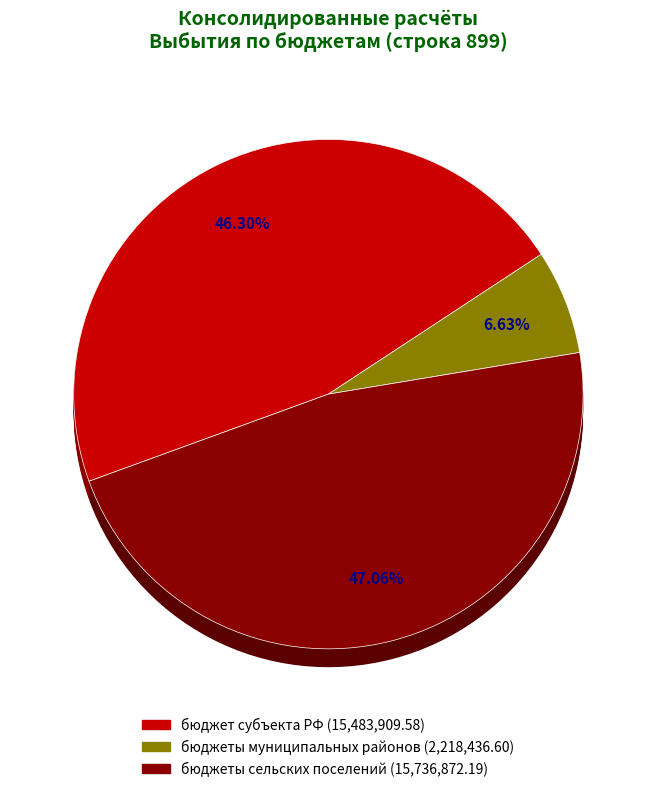

Count the number of slices in the pie.

3